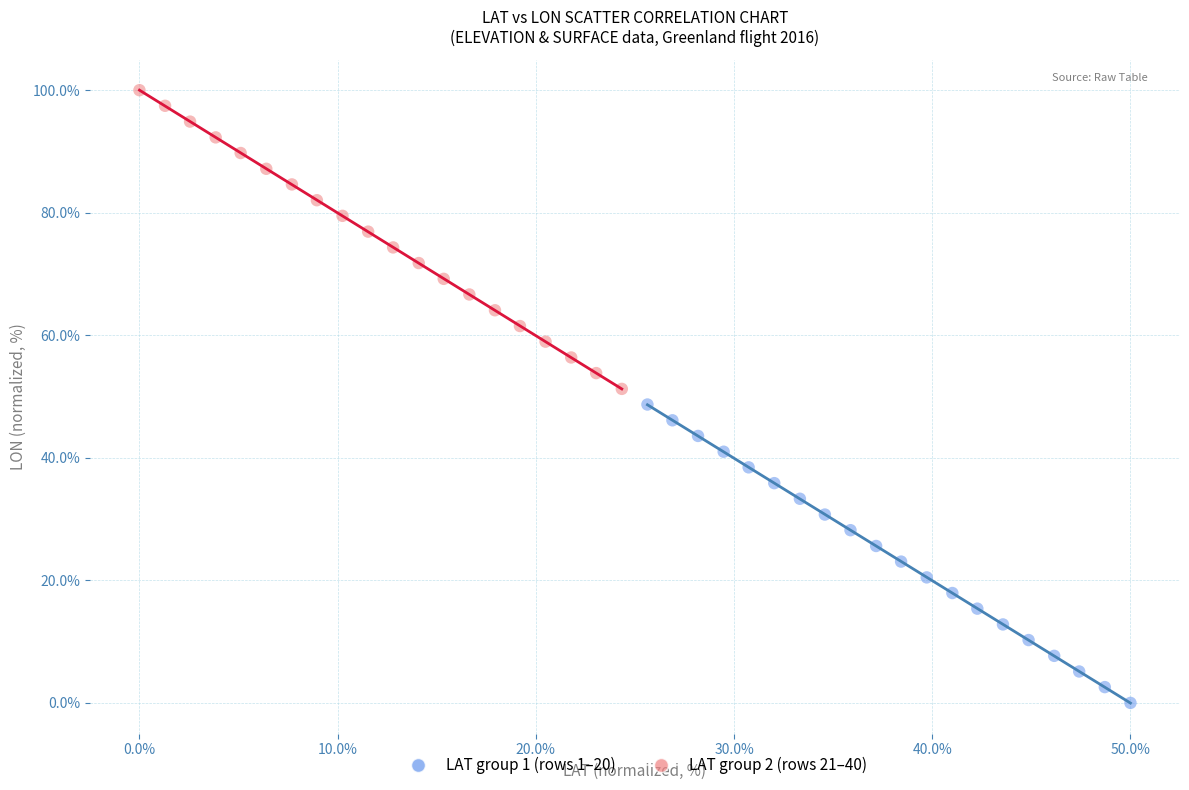

Which series has the widest spread of Y values?

LAT group 2 (rows 21–40)